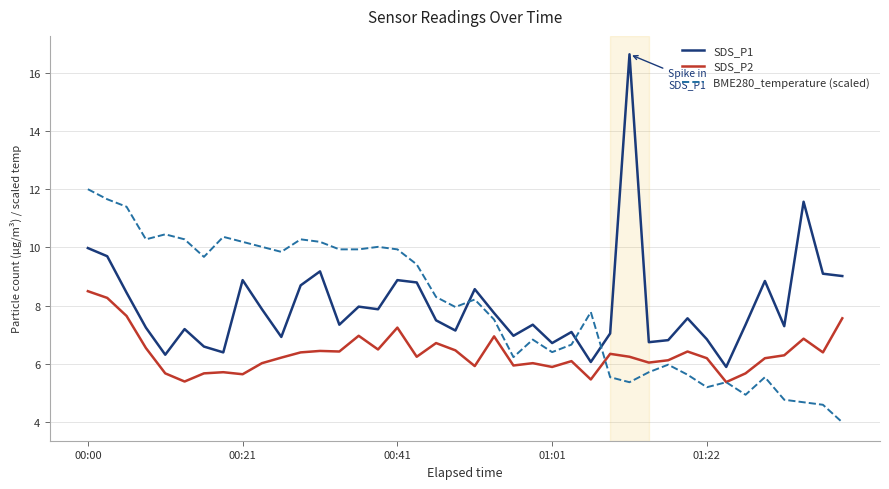

True or false: SDS_P2 and SDS_P1 intersect in this chart.

False